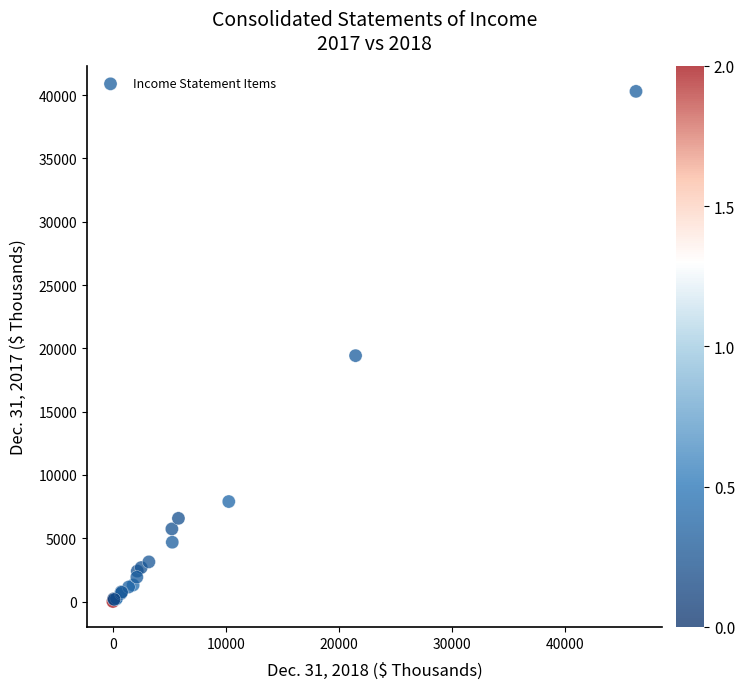

What Y value in the scatter plot is closest to 20151?

19423